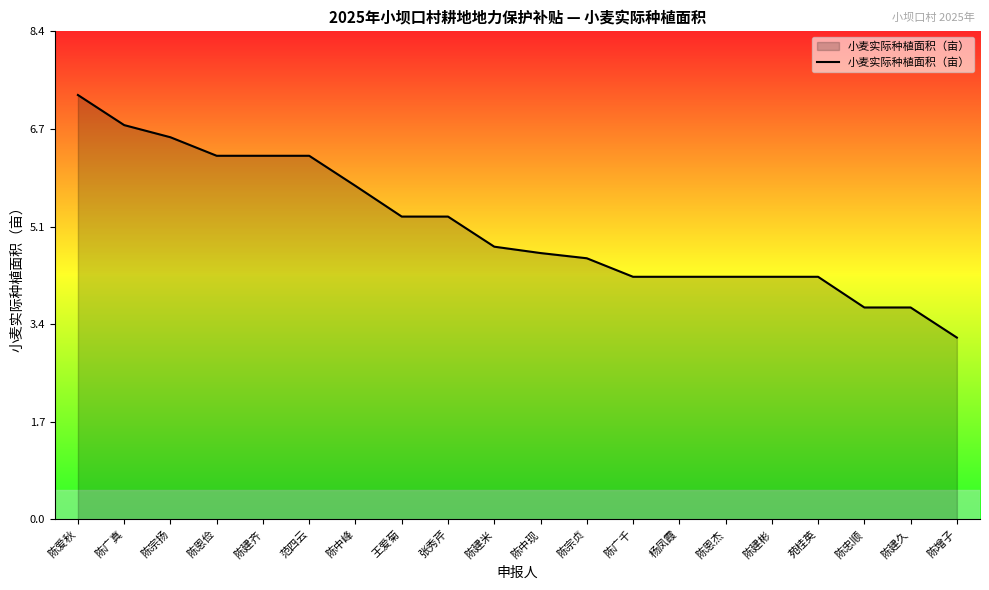

What is the smallest value displayed?

3.1